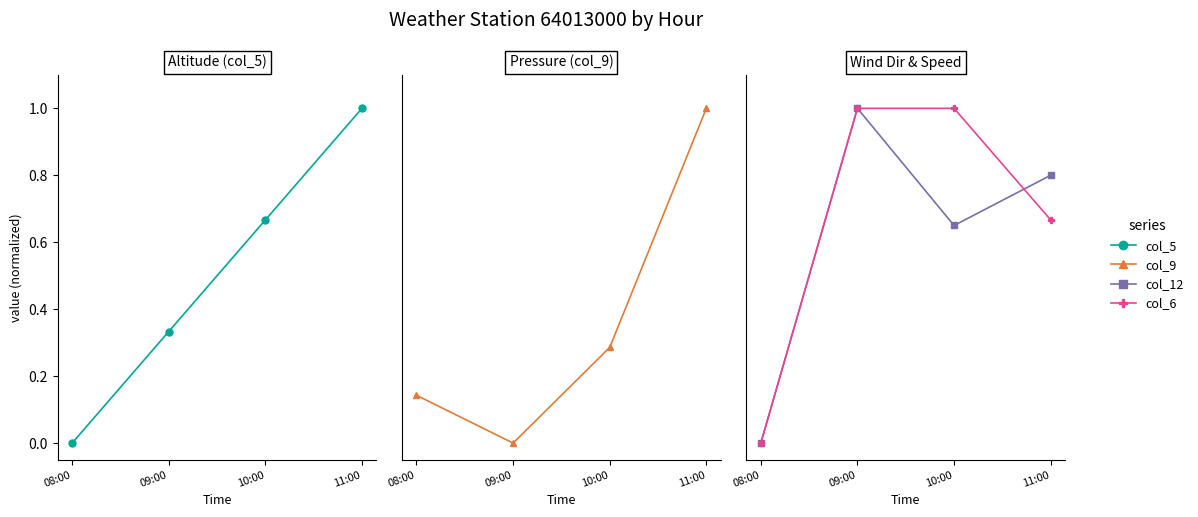

What position from the left is 08:00?

1